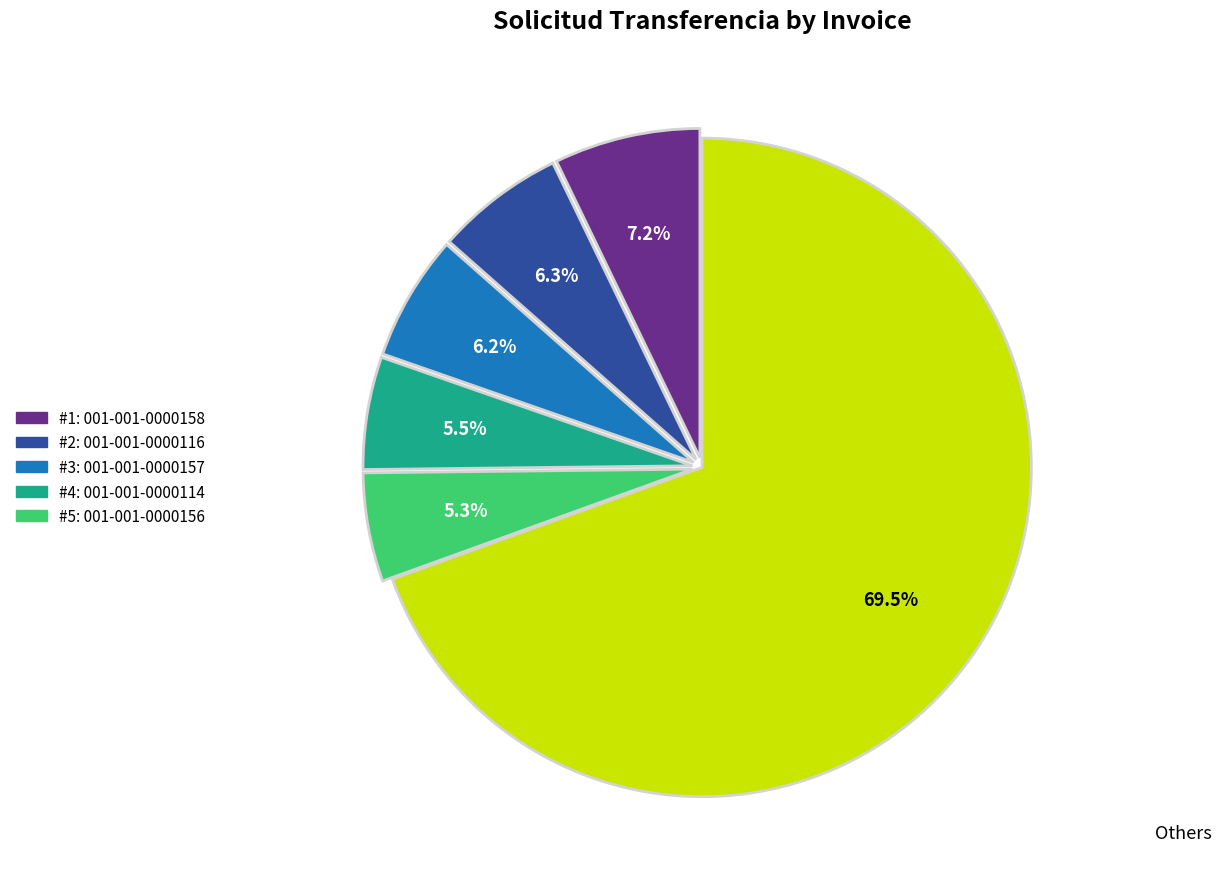

Is there any slice that represents more than half of the pie?

Yes